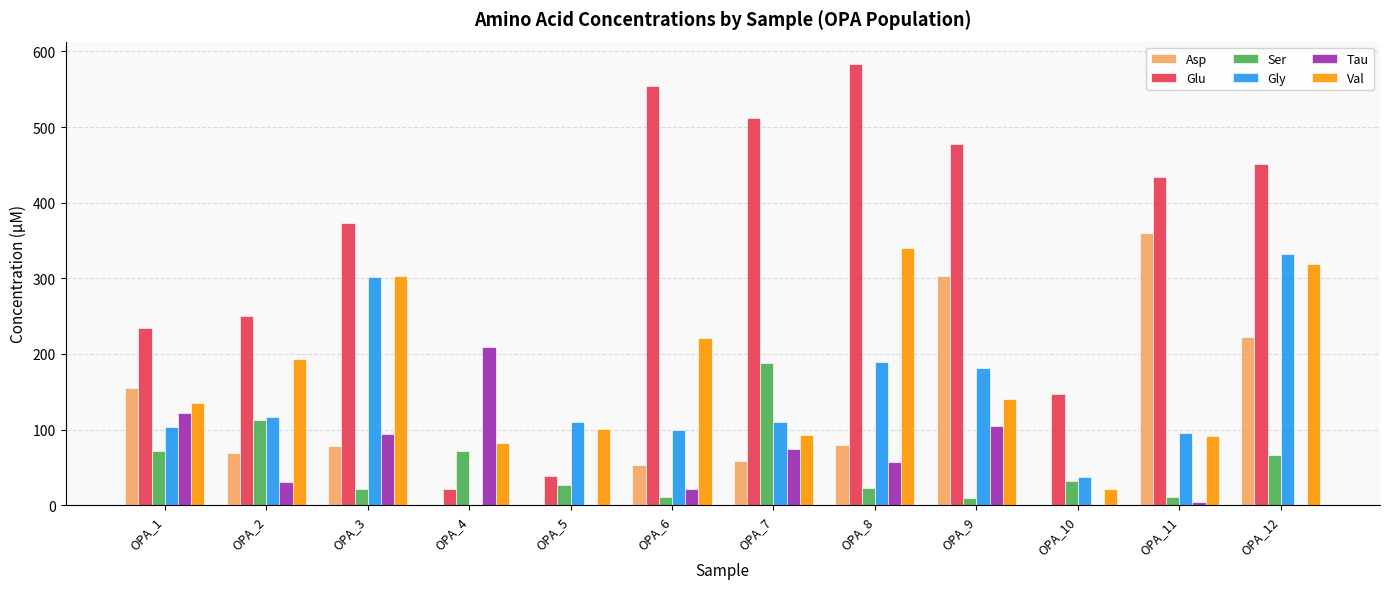

The value of Glu at OPA_9 is 477.9. True or false?

True